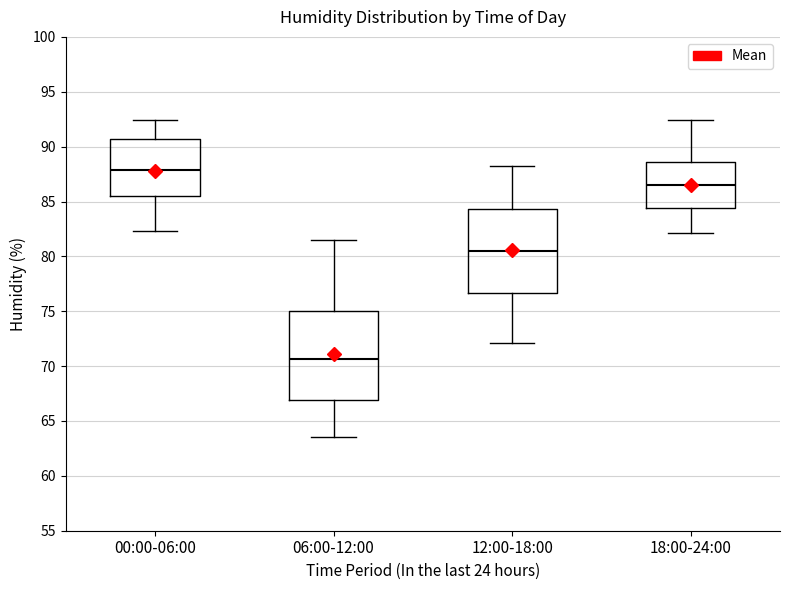

Which box's median line is the lowest?

06:00-12:00